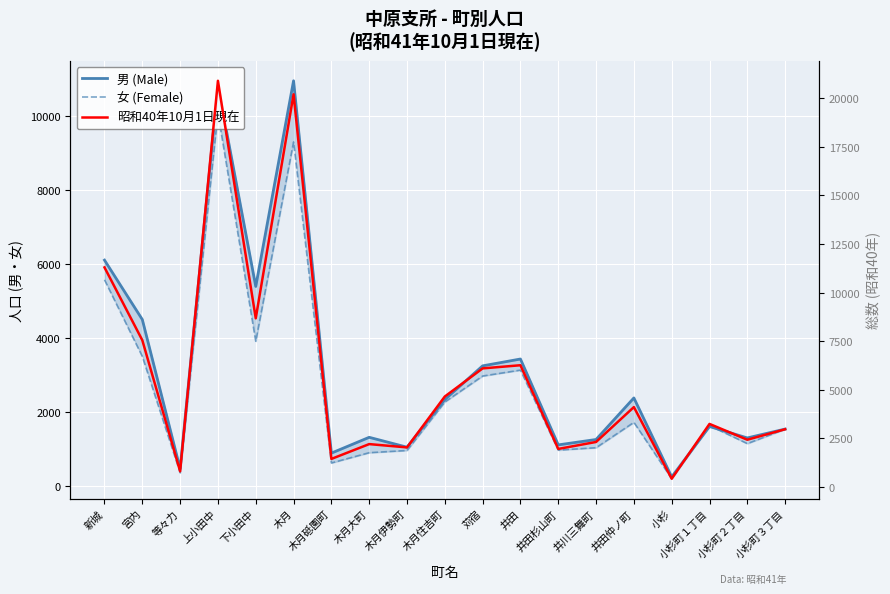

At how many categories does at least one series exceed 10379?

3